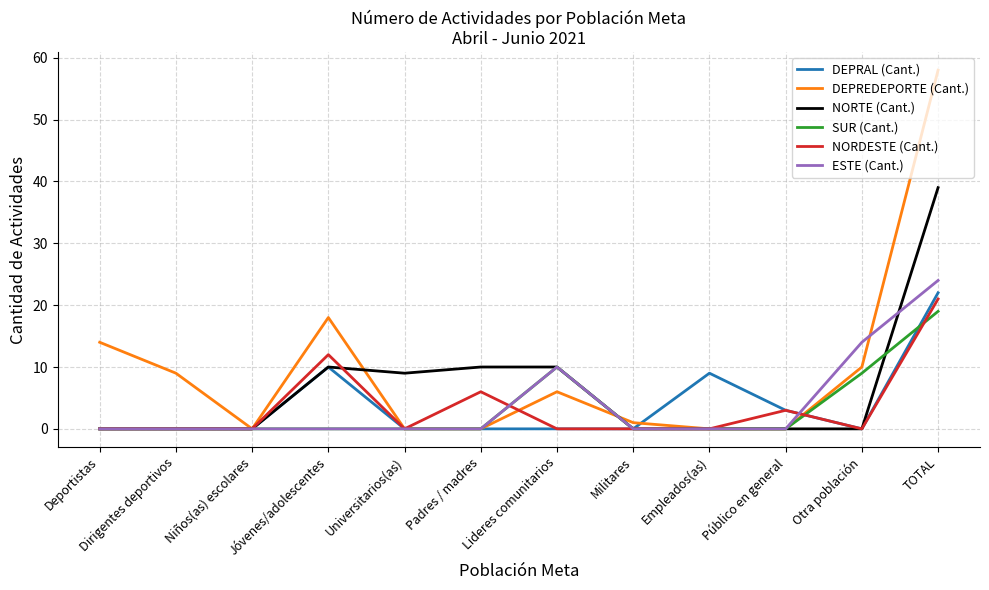

What is the sum of the DEPRAL (Cant.) values at Público en general and Deportistas?

3